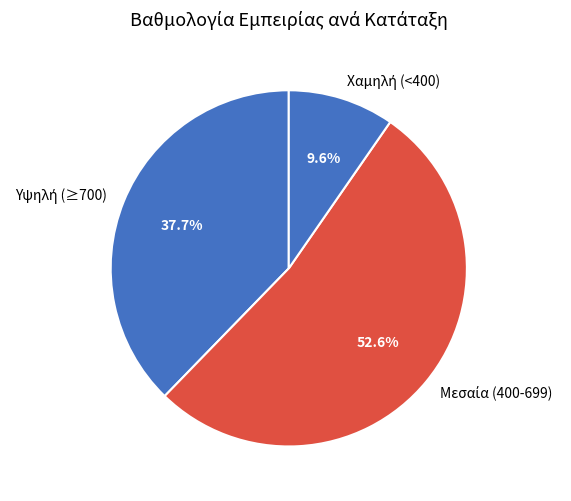

Does any single category account for the majority?

Yes